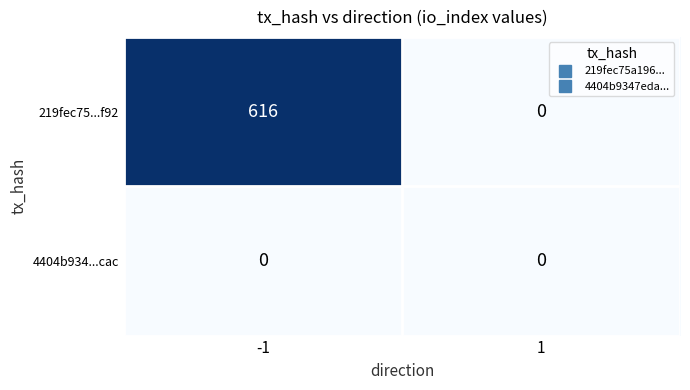

Is it true that 219fec75...f92 equals 406 at 1?

False